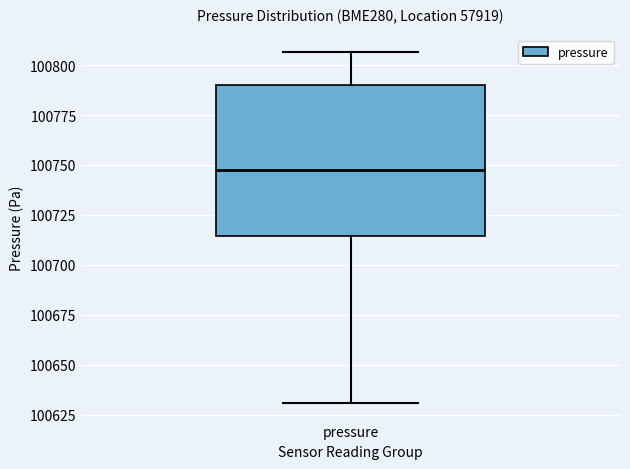

Read this box plot against the y-axis: the position of the median line, the range covered by the box, and the ends of both whiskers. The values are not printed on the chart, so give them approximately, as read against the axis.

median 100750, box 100715 to 100790, whiskers 100630 to 100805